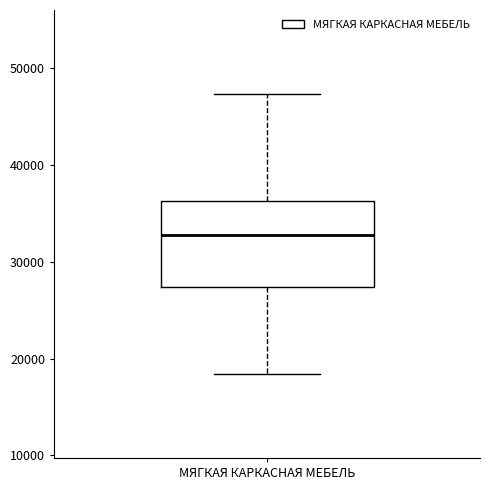

Read this box plot against the y-axis: the position of the median line, the range covered by the box, and the ends of both whiskers. The values are not printed on the chart, so give them approximately, as read against the axis.

median 33000, box 27000 to 36000, whiskers 18000 to 47000